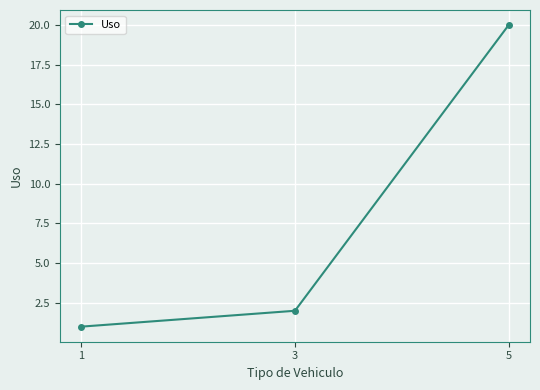

What is the smallest value displayed?

1